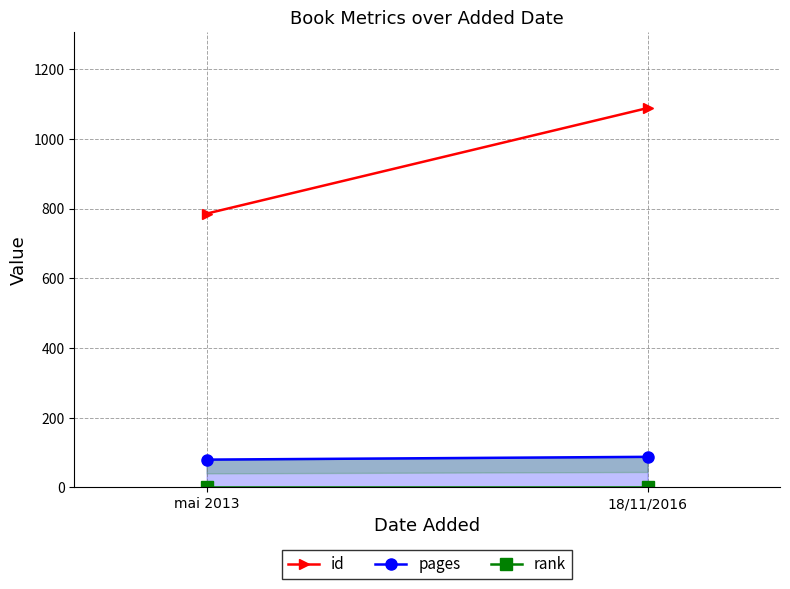

What is the label of the 2nd point from the right?

mai 2013